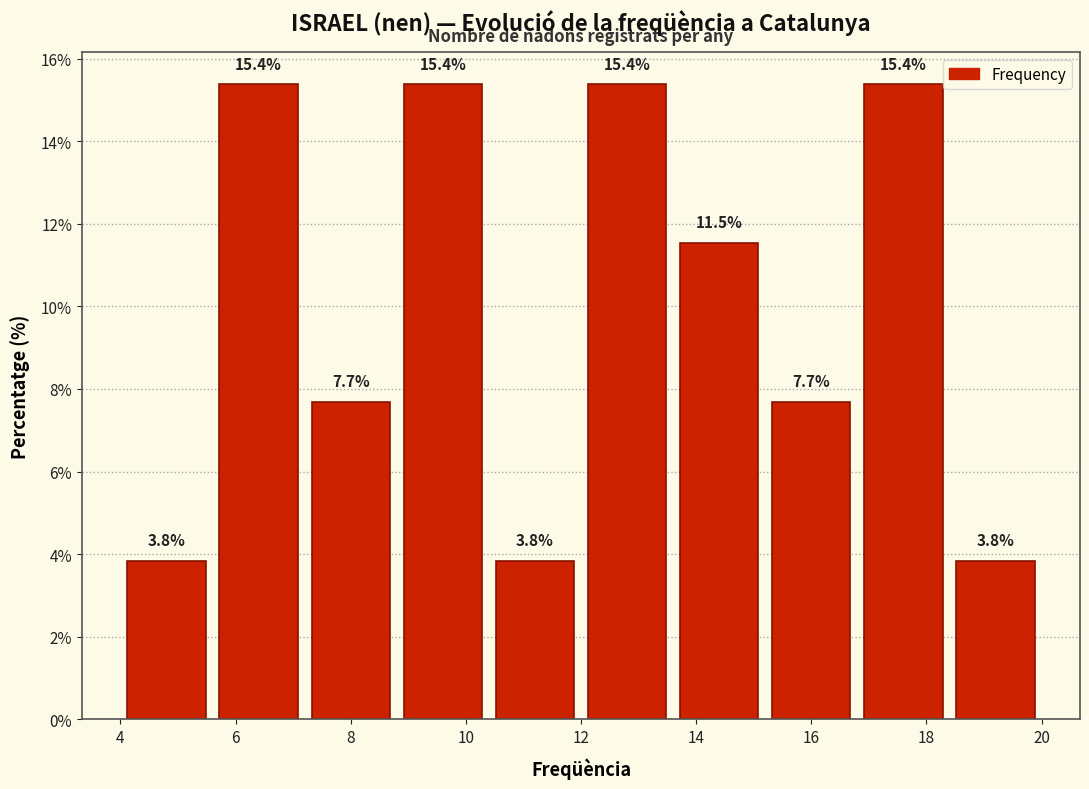

Reading left to right, list every bar in this chart as the range it spans on the x-axis followed by its height.

4.0 to 5.6: 3.8
5.6 to 7.2: 15.4
7.2 to 8.8: 7.7
8.8 to 10.4: 15.4
10.4 to 12.0: 3.8
12.0 to 13.6: 15.4
13.6 to 15.2: 11.5
15.2 to 16.8: 7.7
16.8 to 18.4: 15.4
18.4 to 20.0: 3.8